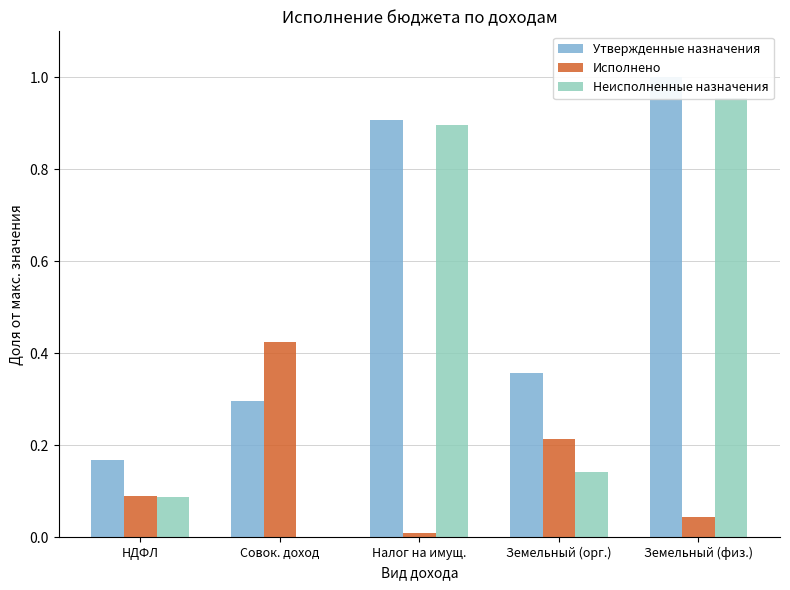

The Неисполненные назначения series shows 0.1 at Земельный (орг.). True or false?

True